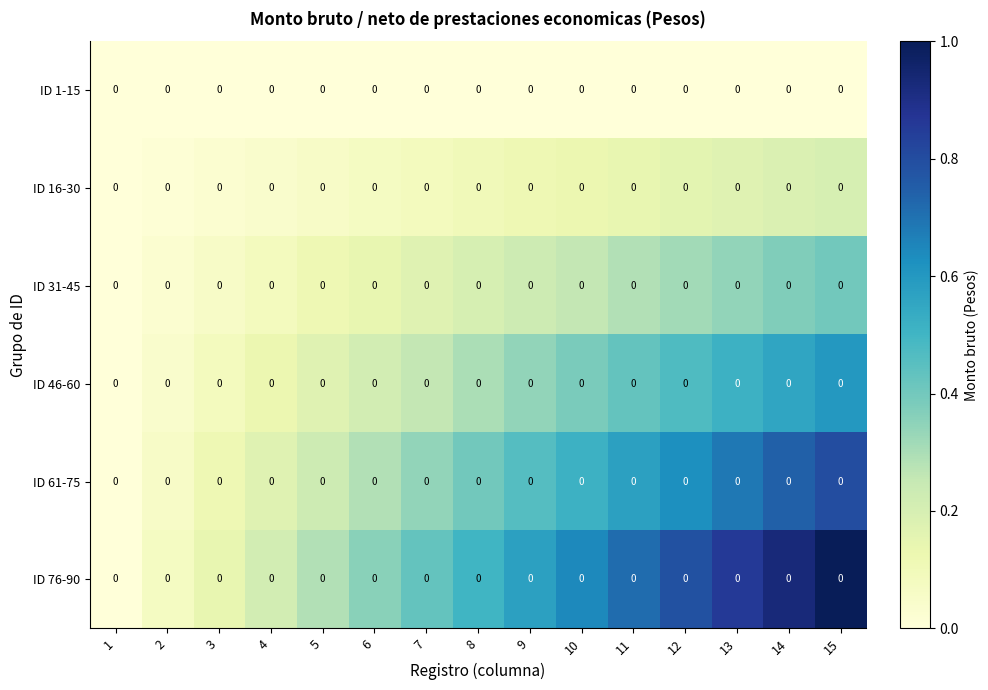

The value of ID 1-15 at 6 is 0.0. True or false?

True